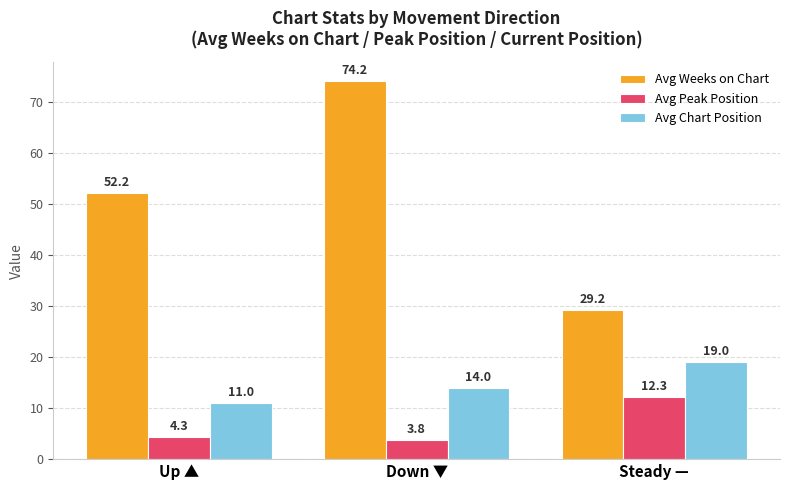

What is the difference between the Avg Peak Position values at Down ▼ and Up ▲?

0.5